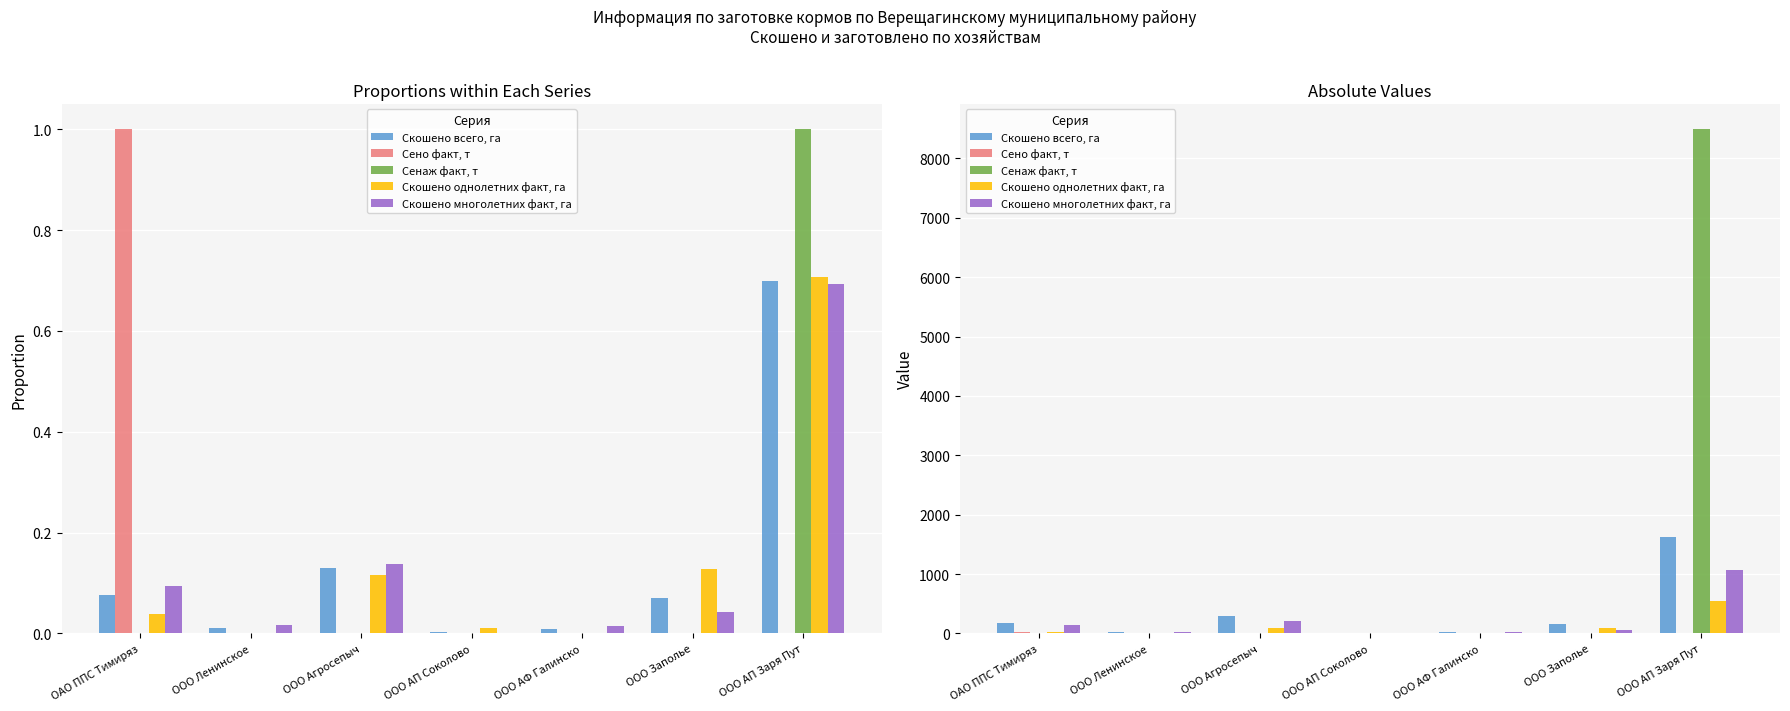

What are all the series names shown in the legend?

Скошено всего, га, Сено факт, т, Сенаж факт, т, Скошено однолетних факт, га, Скошено многолетних факт, га